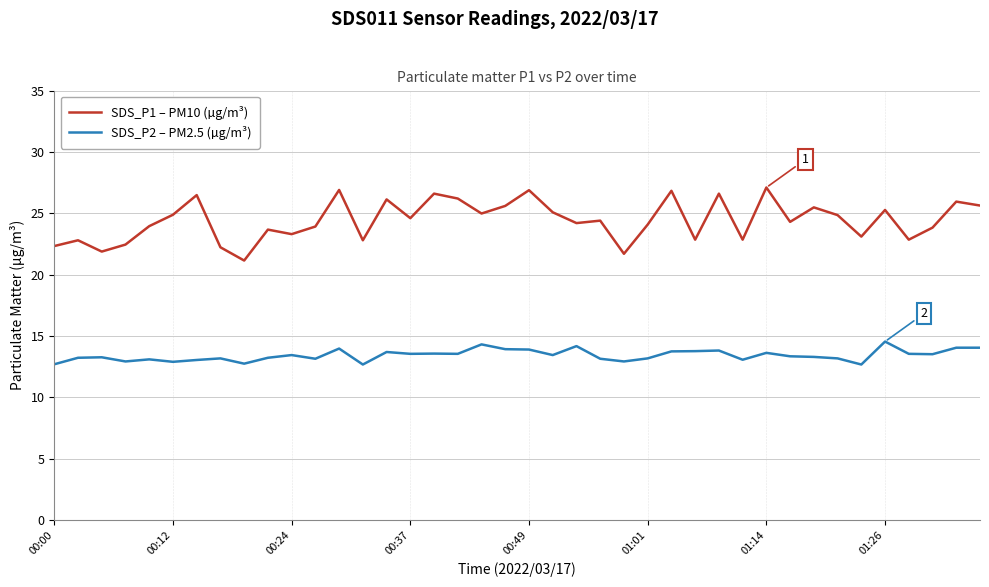

Which series has the widest spread of values?

SDS_P1 – PM10 (µg/m³)